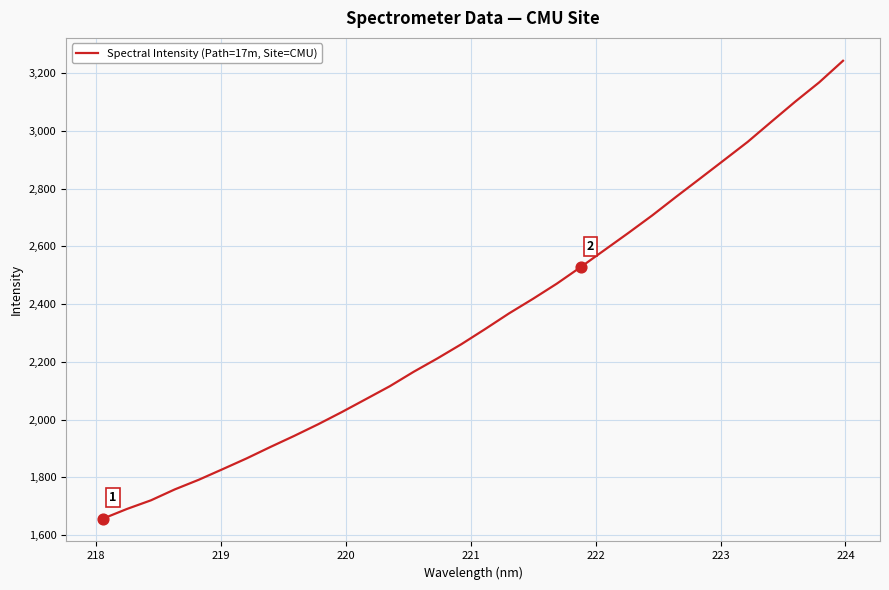

What is the minimum value shown in the chart?

1657.2